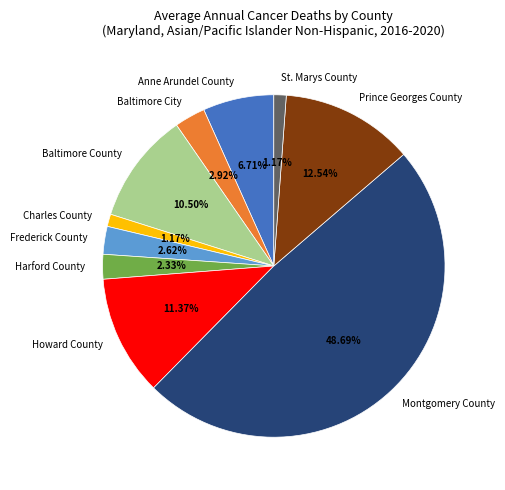

True or false: Baltimore County accounts for 1% of the total.

False